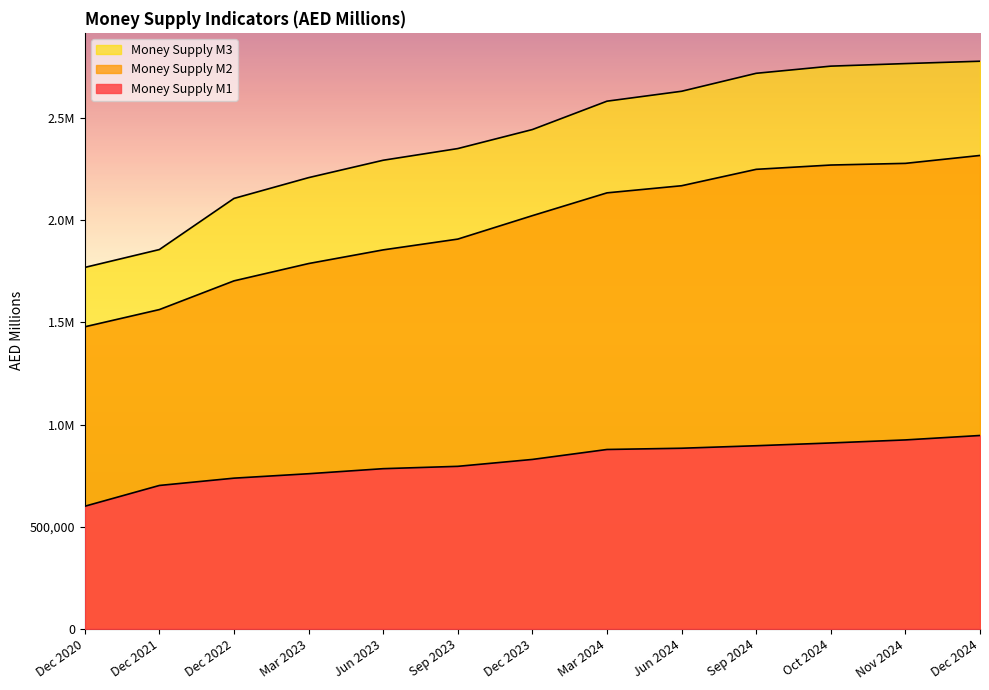

How many data points does each series have?

13